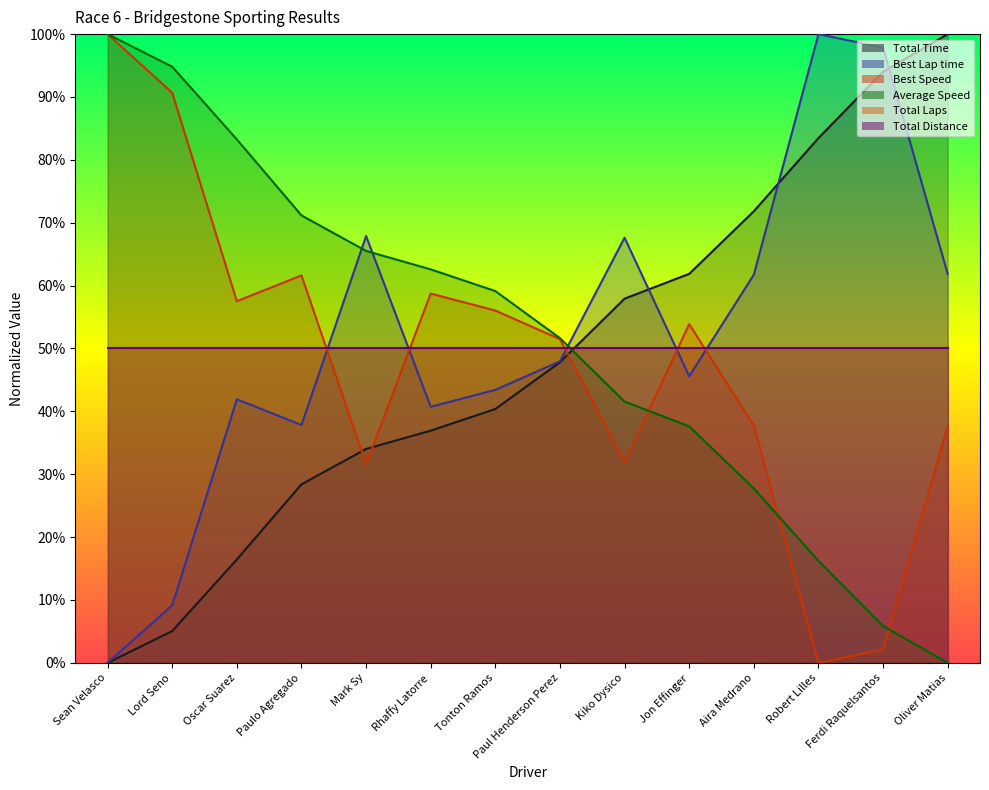

Which series has the widest spread of values?

Total Time